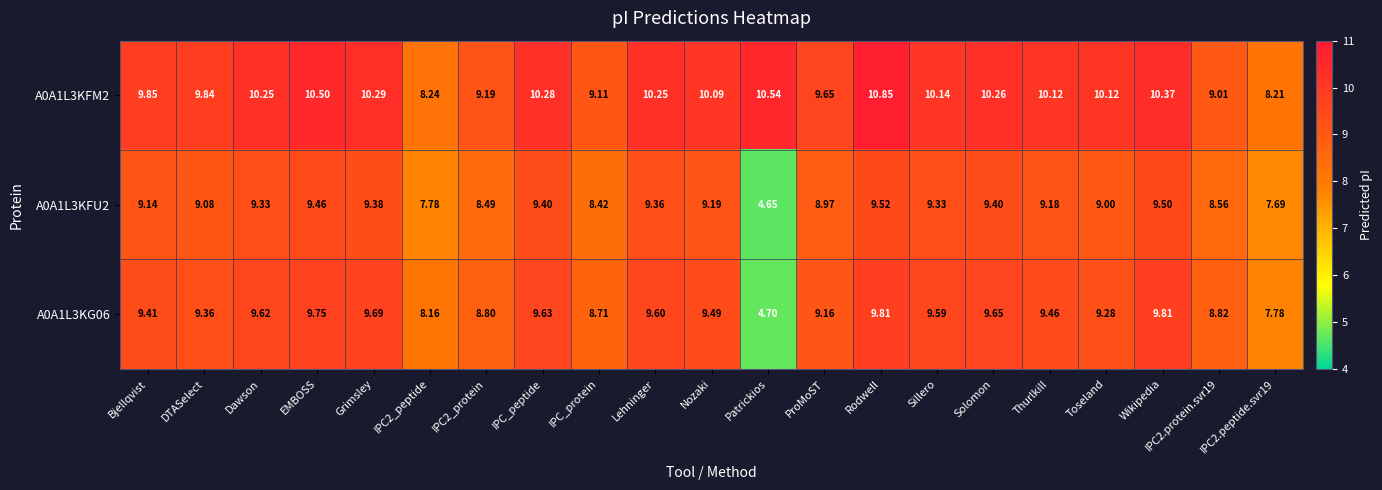

Rank the series by their maximum value, from lowest to highest.

A0A1L3KFU2, A0A1L3KG06, A0A1L3KFM2